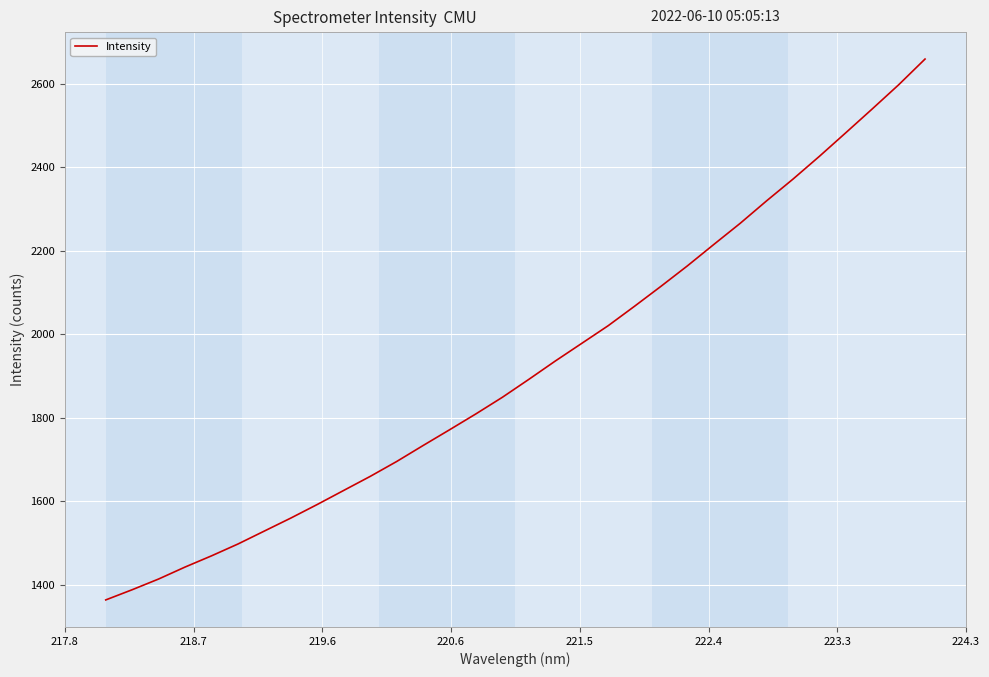

How many categories are shown in the chart?

32